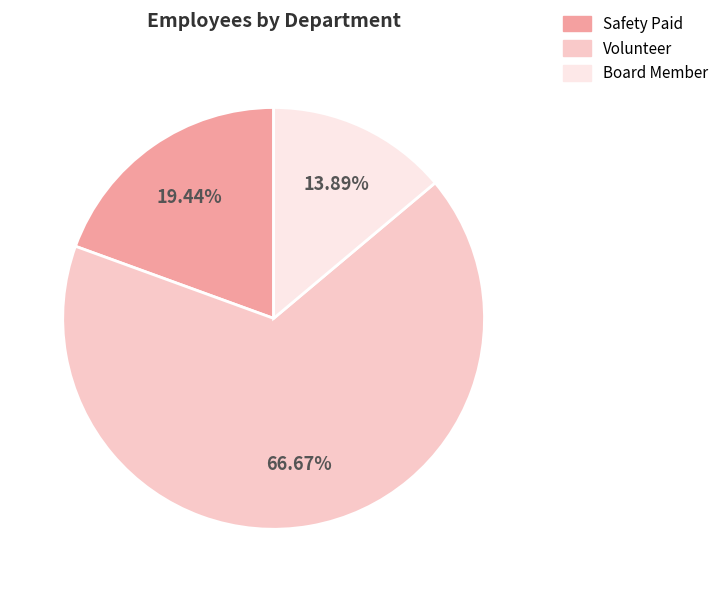

To the nearest percent, what is the difference between the Board Member and Volunteer slice percentages?

53%